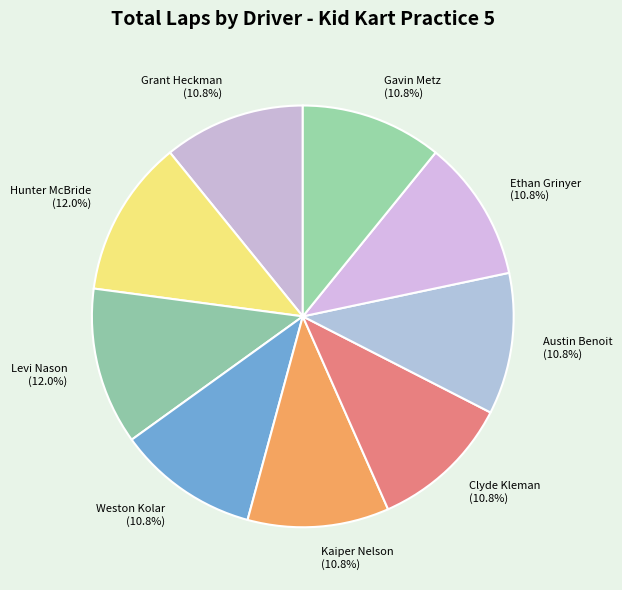

How many segments does this pie chart have?

9